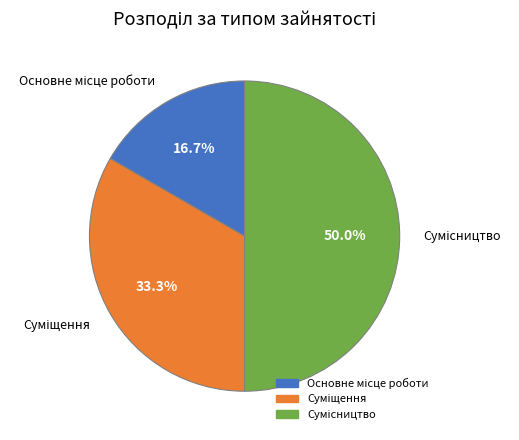

Which has a higher value, Суміщення or Основне місце роботи?

Суміщення